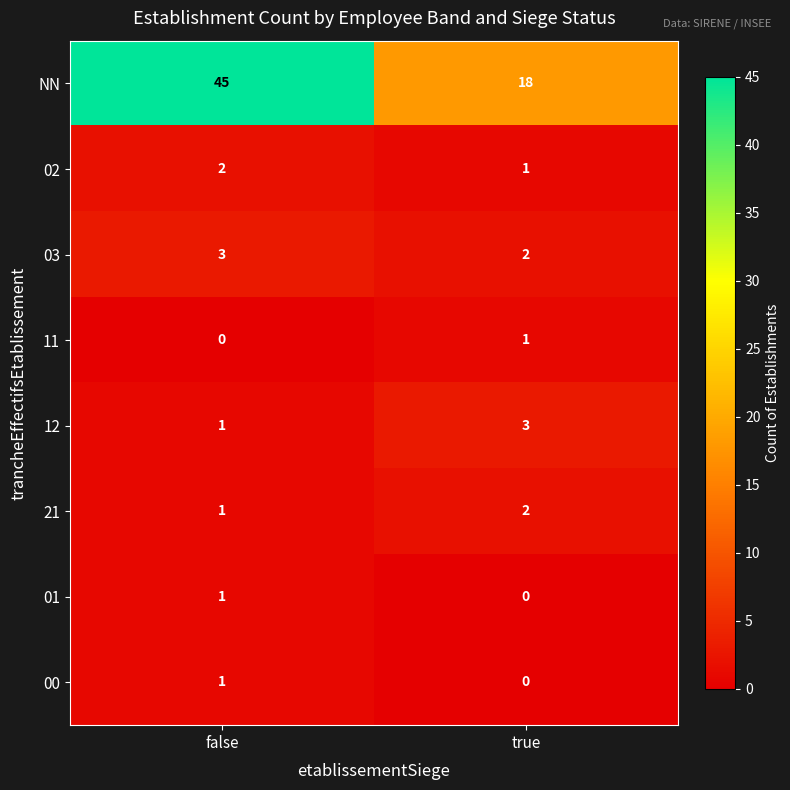

Between false and true, which series saw the biggest shift?

NN